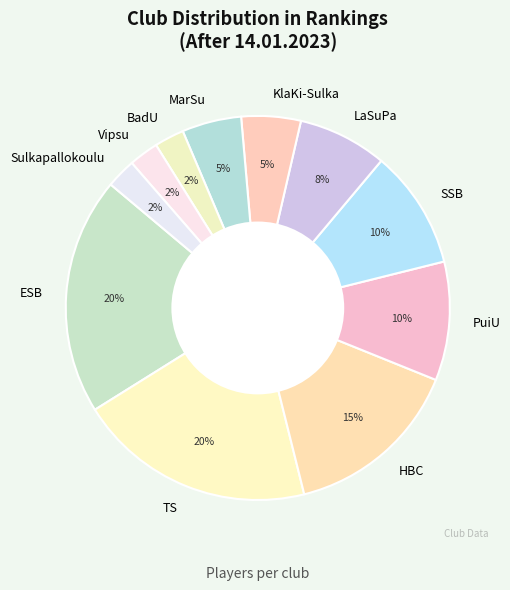

To the nearest percent, what is the combined percentage of Vipsu and ESB?

22%